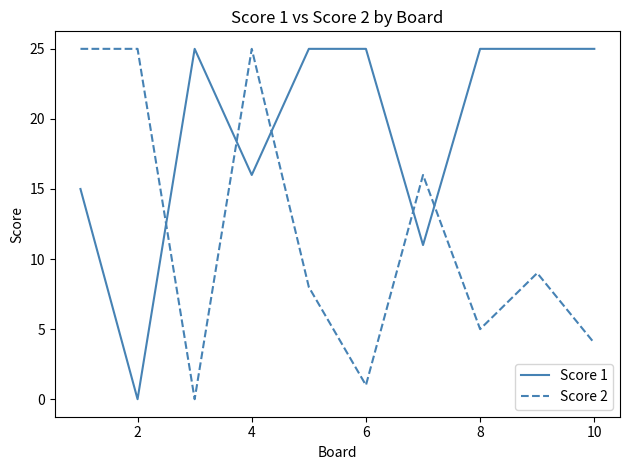

True or false: Score 2 has more than 2 interior local peaks.

True